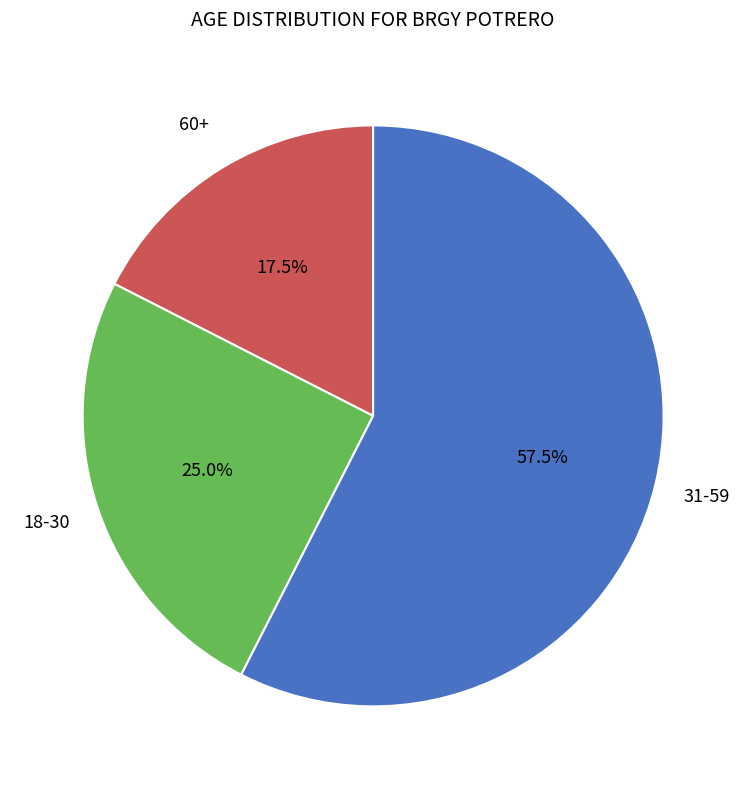

How many slices are in this pie chart?

3